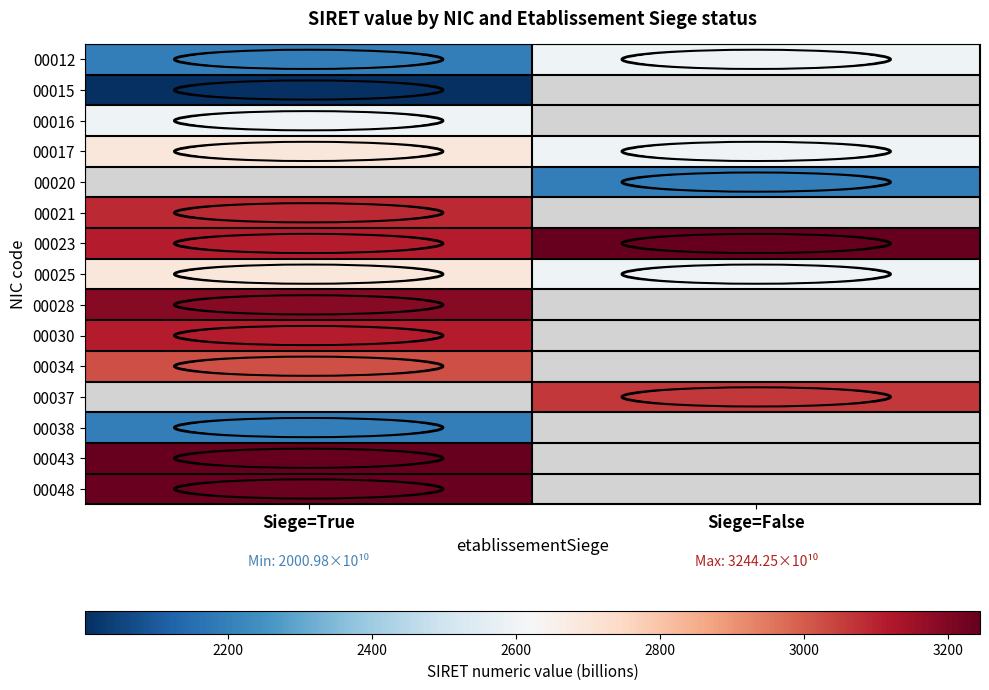

Reading left to right, extract all data points from this chart.

00012: Siege=True=2195.0	Siege=False=2595.0
00015: Siege=True=2001.0	Siege=False=0.0
00016: Siege=True=2595.0	Siege=False=0.0
00017: Siege=True=2695.0	Siege=False=2595.0
00020: Siege=True=0.0	Siege=False=2195.0
00021: Siege=True=3085.4	Siege=False=0.0
00023: Siege=True=3110.8	Siege=False=3244.3
00025: Siege=True=2695.0	Siege=False=2595.0
00028: Siege=True=3190.2	Siege=False=0.0
00030: Siege=True=3111.1	Siege=False=0.0
00034: Siege=True=3024.9	Siege=False=0.0
00037: Siege=True=0.0	Siege=False=3061.2
00038: Siege=True=2195.0	Siege=False=0.0
00043: Siege=True=3243.3	Siege=False=0.0
00048: Siege=True=3236.8	Siege=False=0.0